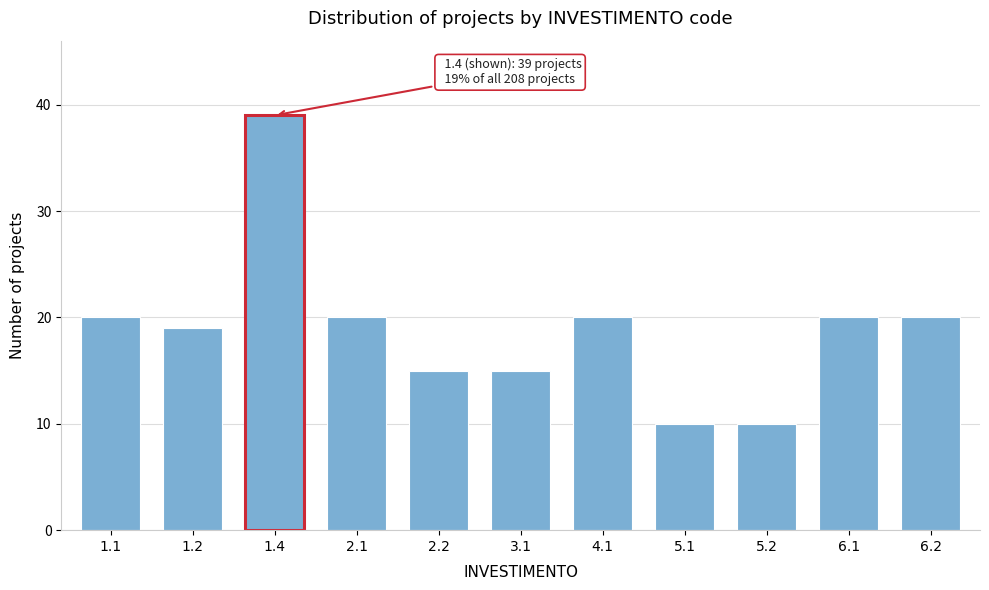

Reading left to right, extract all data points from this chart.

20	19	39	20	15	15	20	10	10	20	20